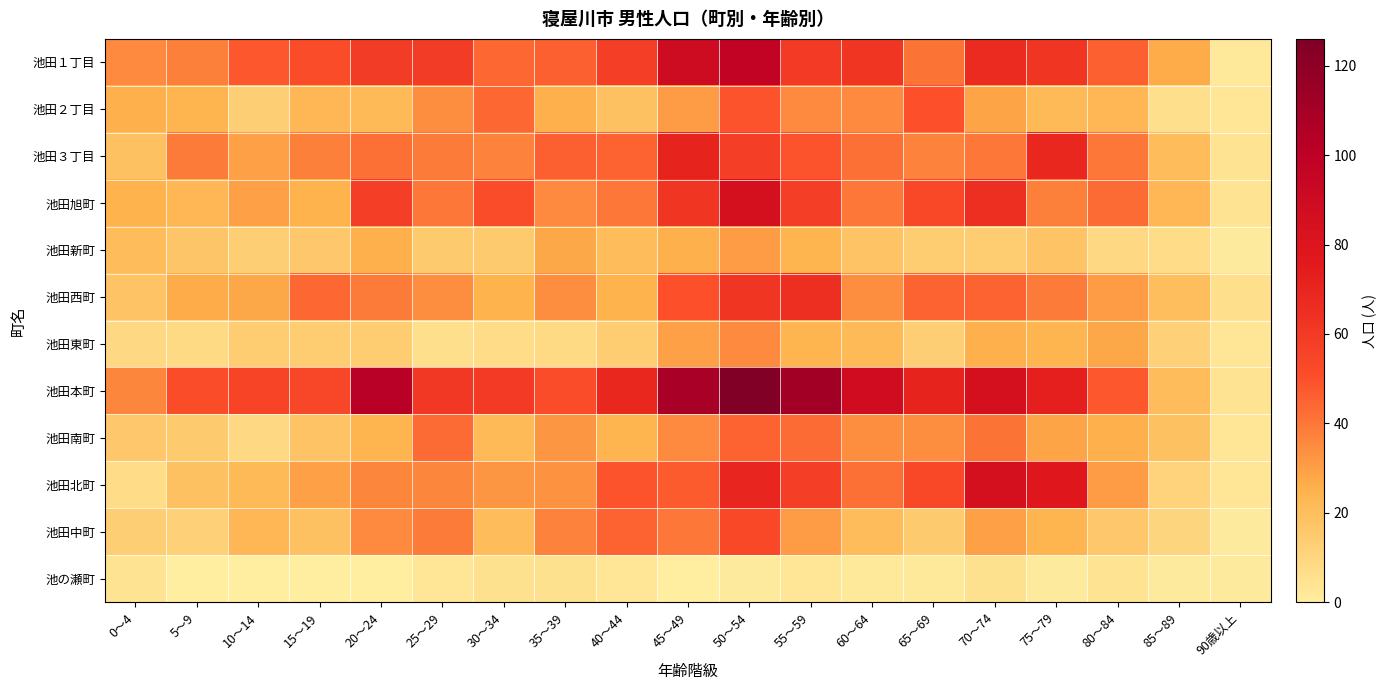

How many data points does each series have?

19